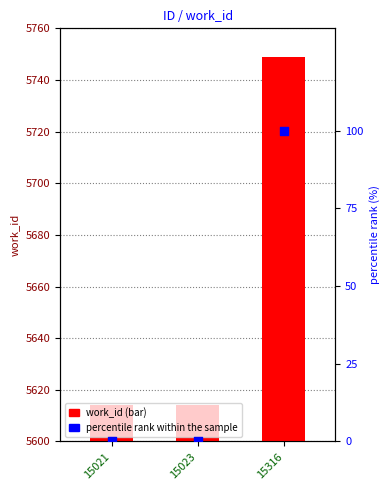

At how many categories does at least one series exceed 51?

3